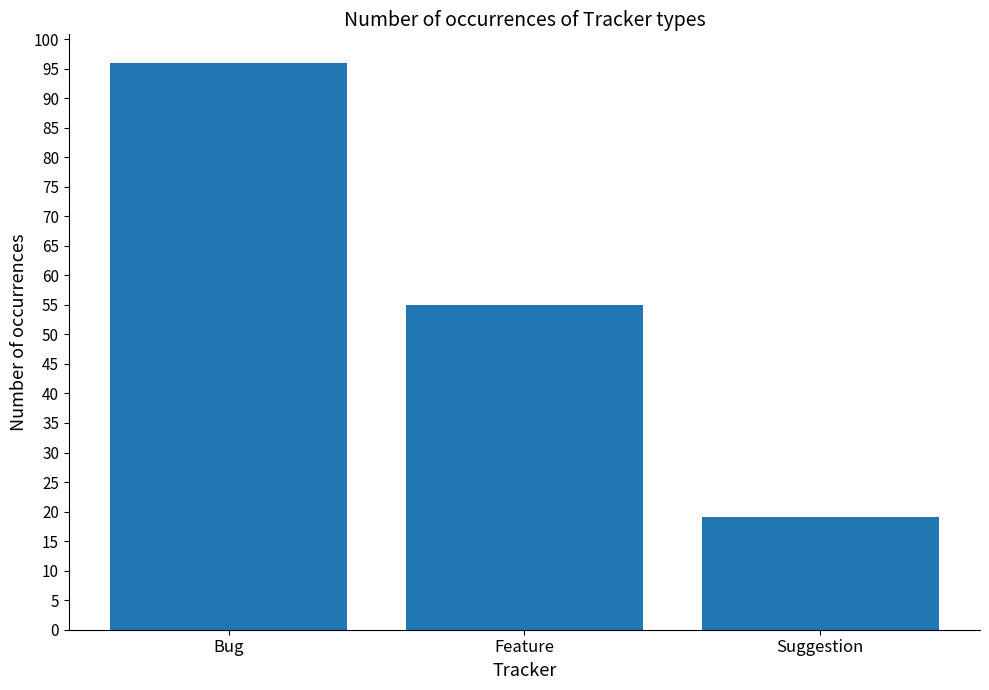

What is the ratio of the value at Bug to the value at Suggestion?

5.1